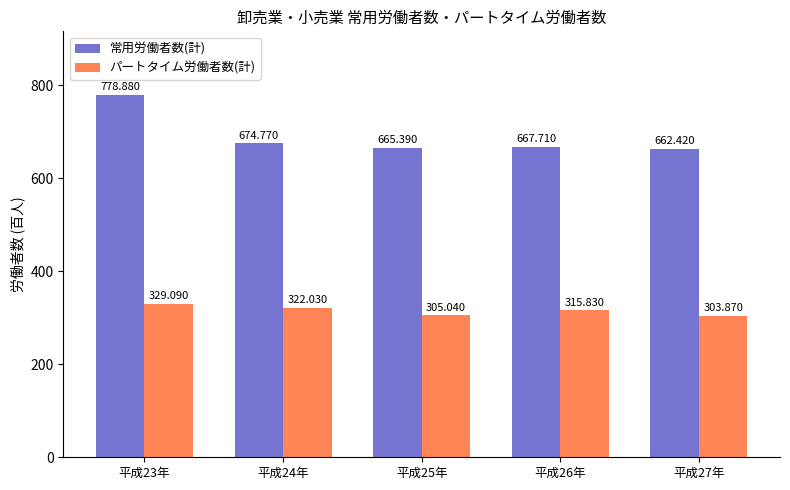

What is the average value of the 常用労働者数(計) series?

689.8